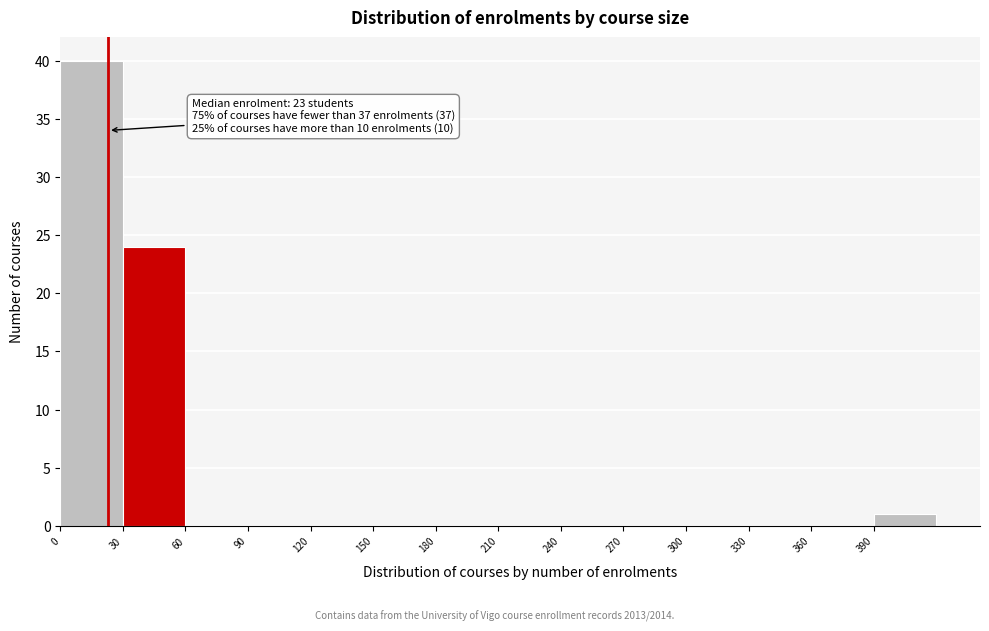

Over which range of the x-axis is the bar tallest?

0 to 30